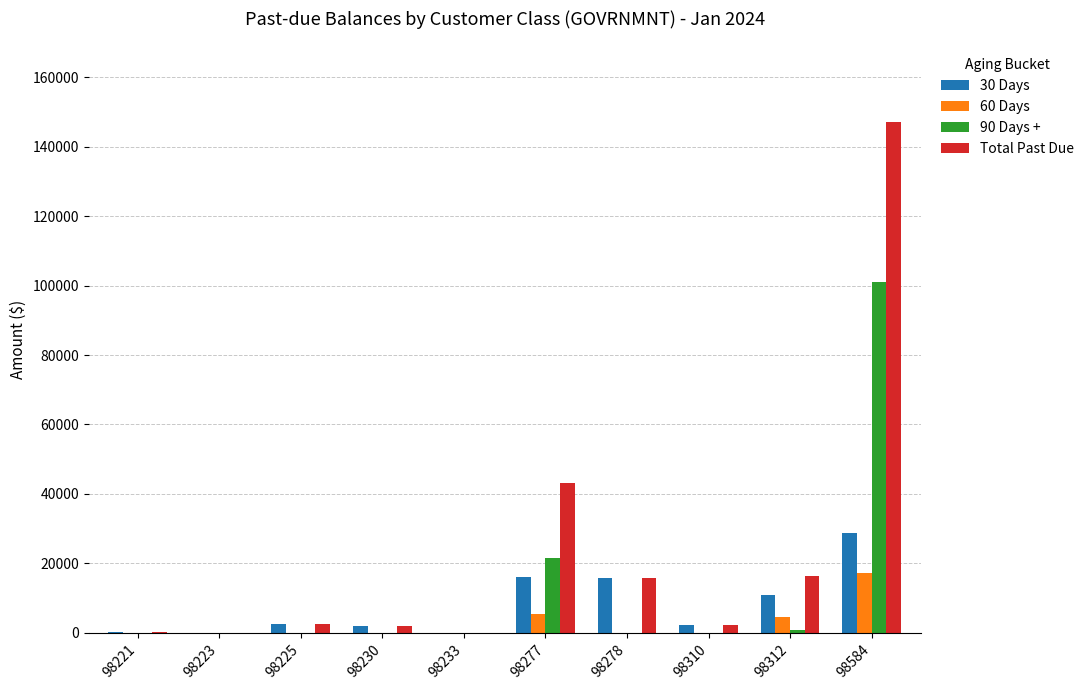

What is the total value across all series at 98277?

86276.7